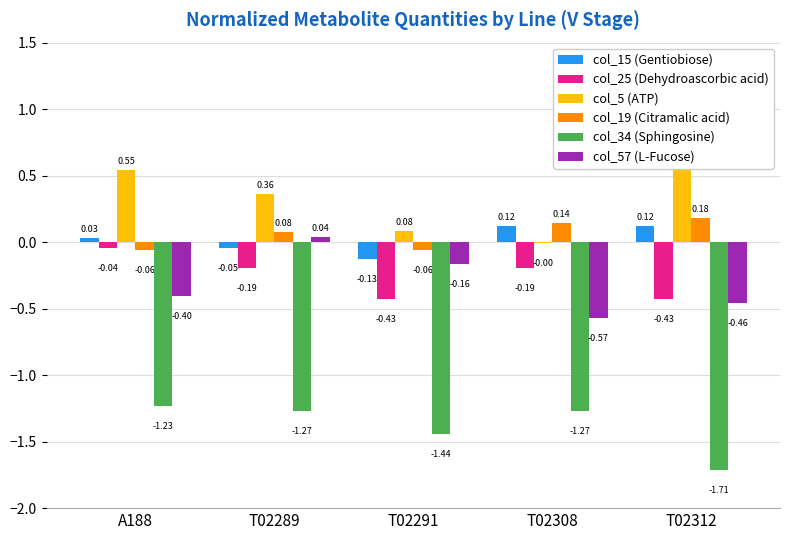

Between A188 and T02308, which series saw the biggest shift?

col_5 (ATP)